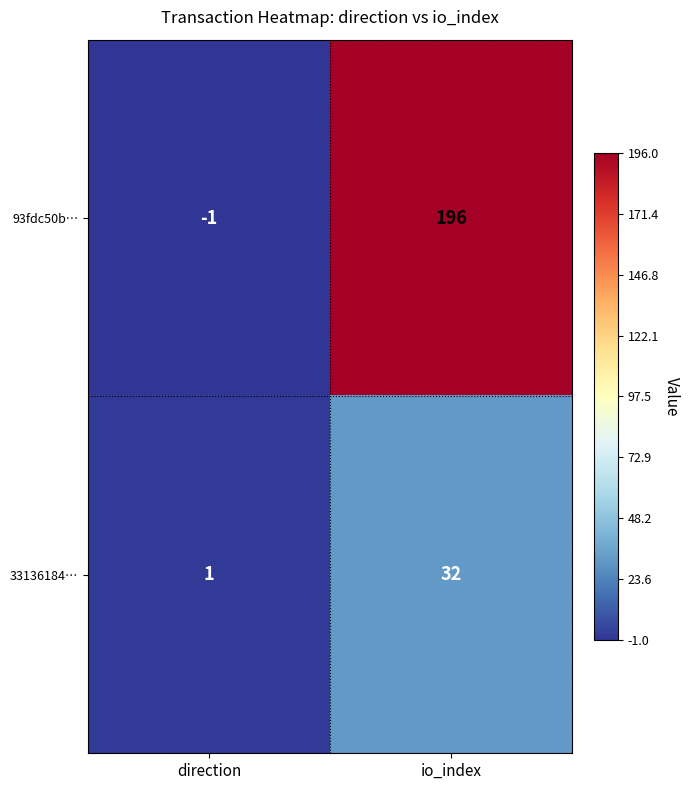

What is the difference between the maximum and minimum values in the 33136184… series?

31